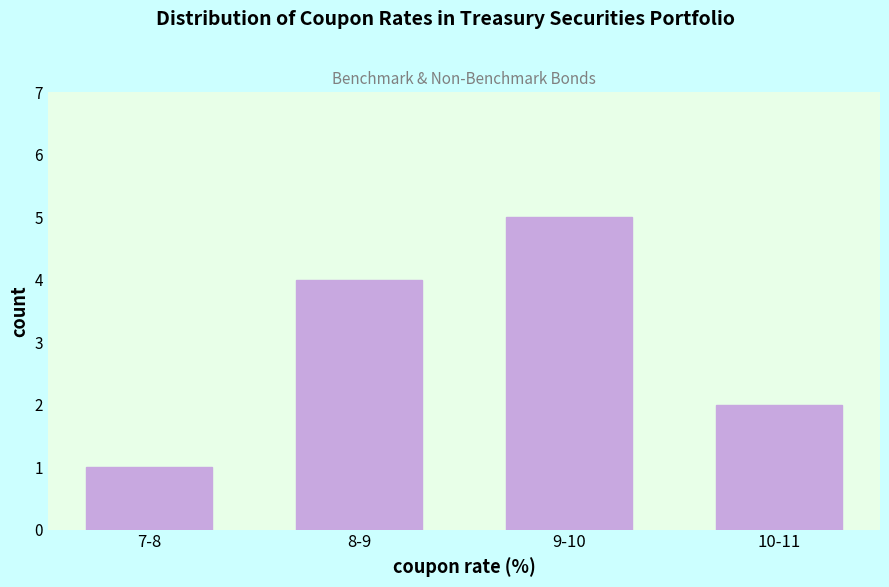

Reading left to right, what are all the values shown in this chart?

7-8=1	8-9=4	9-10=5	10-11=2